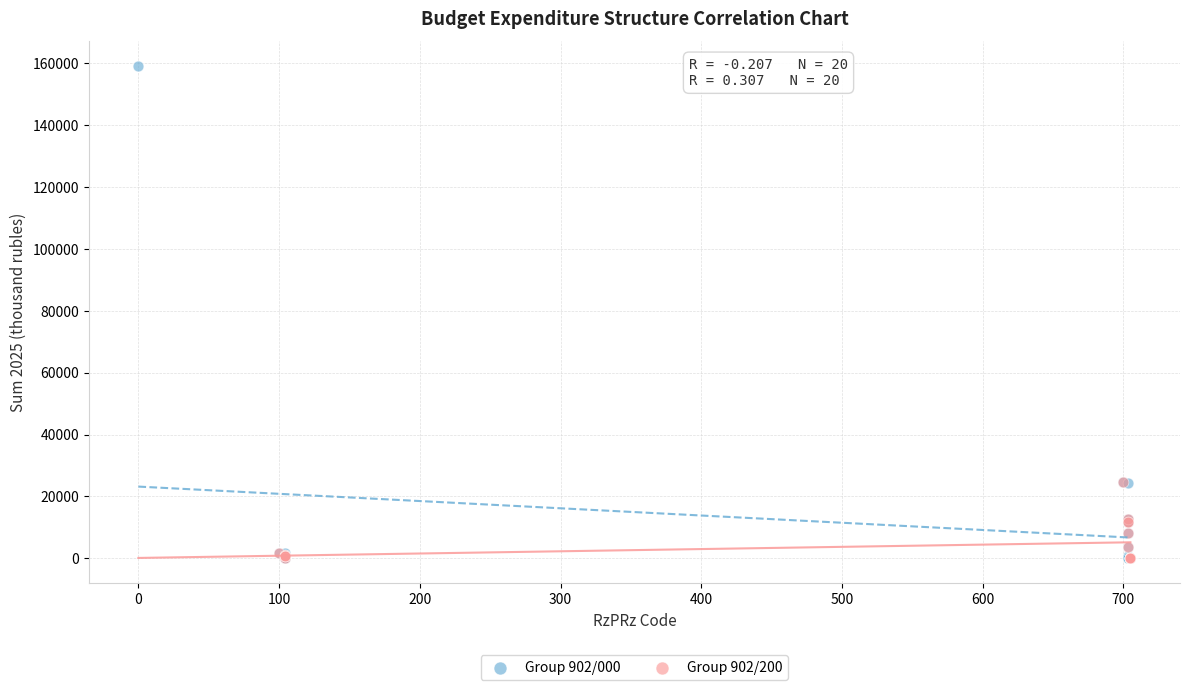

Which series has the largest Y range (max minus min)?

Group 902/000